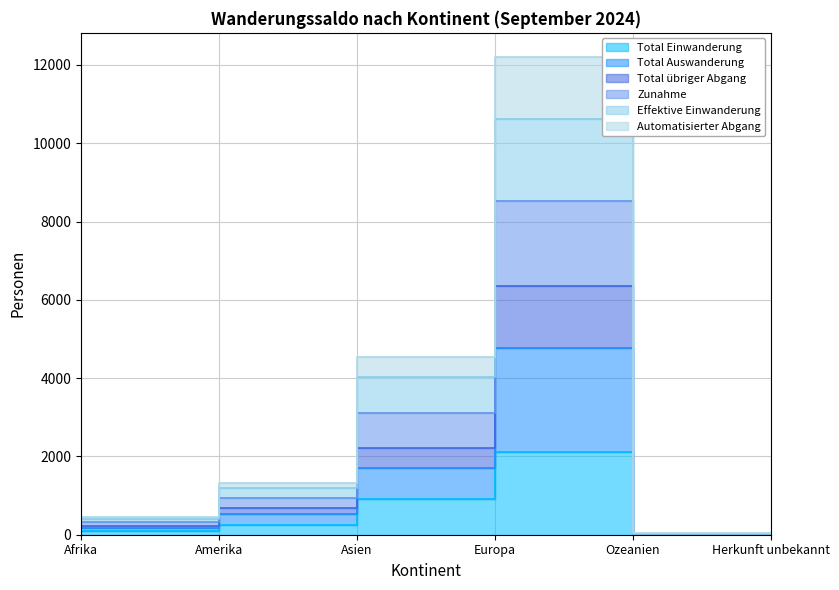

Is it true that Total Auswanderung equals 5 at Herkunft unbekannt?

True